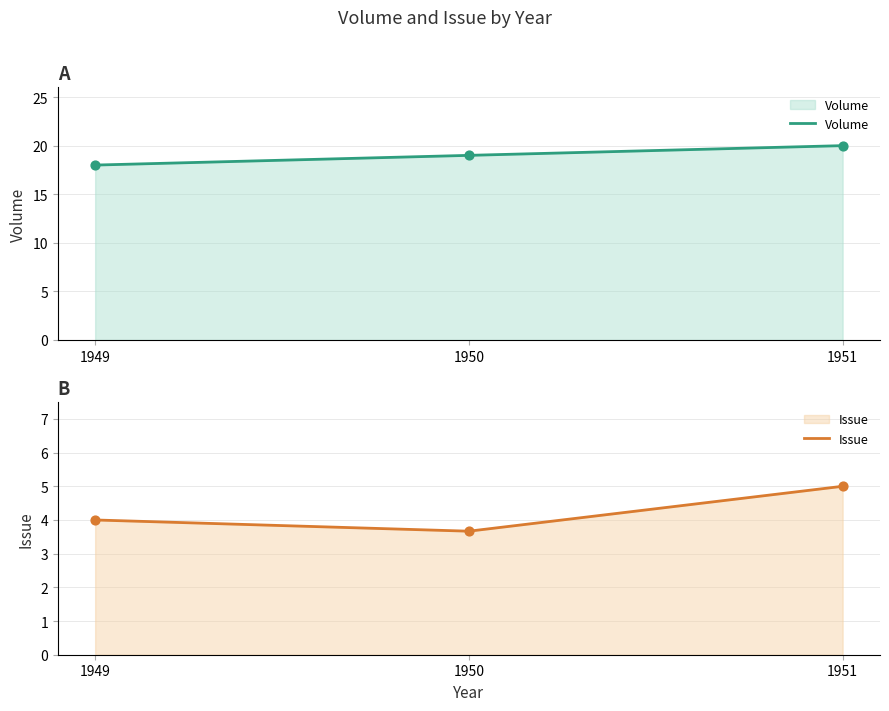

Which series has the largest total across all categories?

Volume